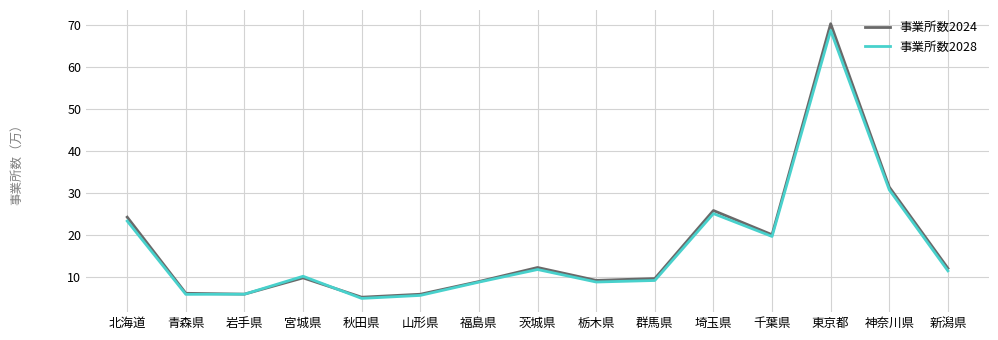

Is the value of 事業所数2024 at 埼玉県 greater than the value of 事業所数2028 at 栃木県?

Yes